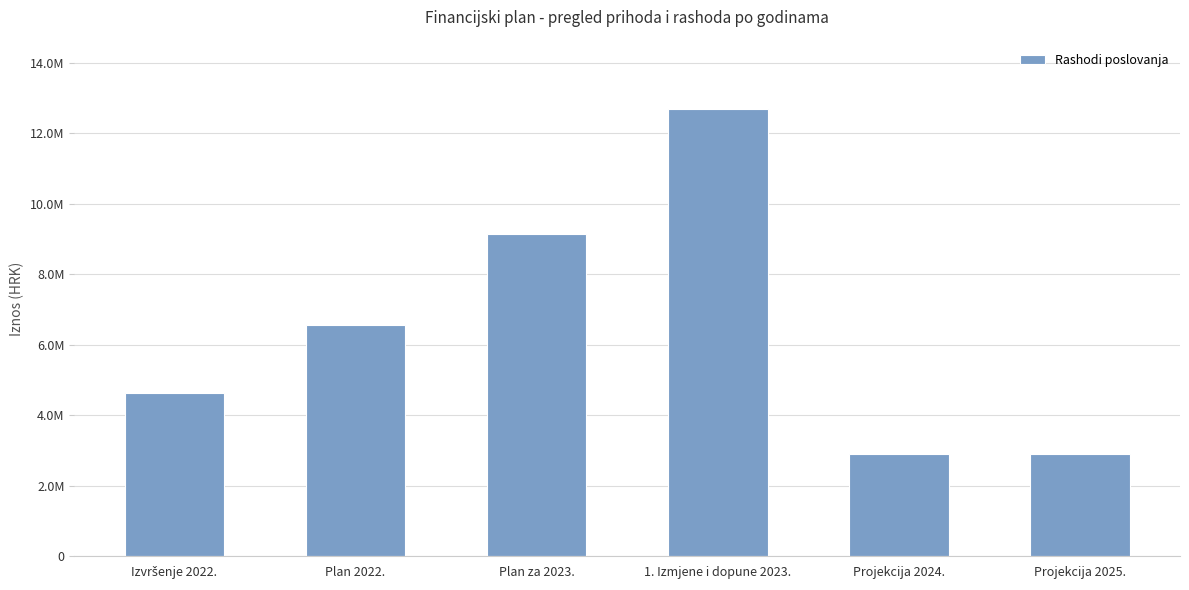

Does the chart contain any negative values?

No